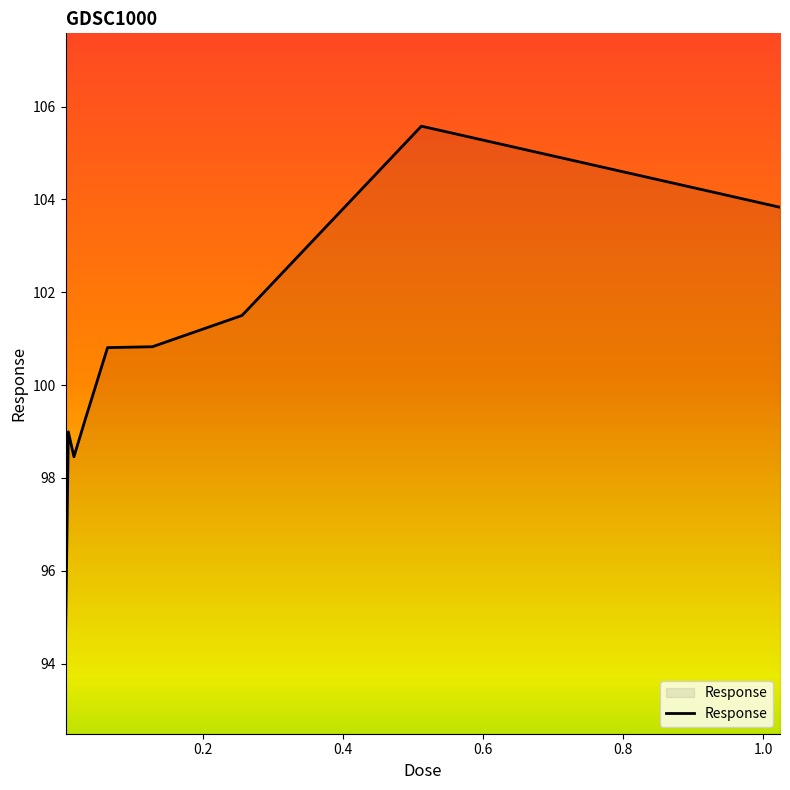

What is the minimum value shown in the chart?

94.5